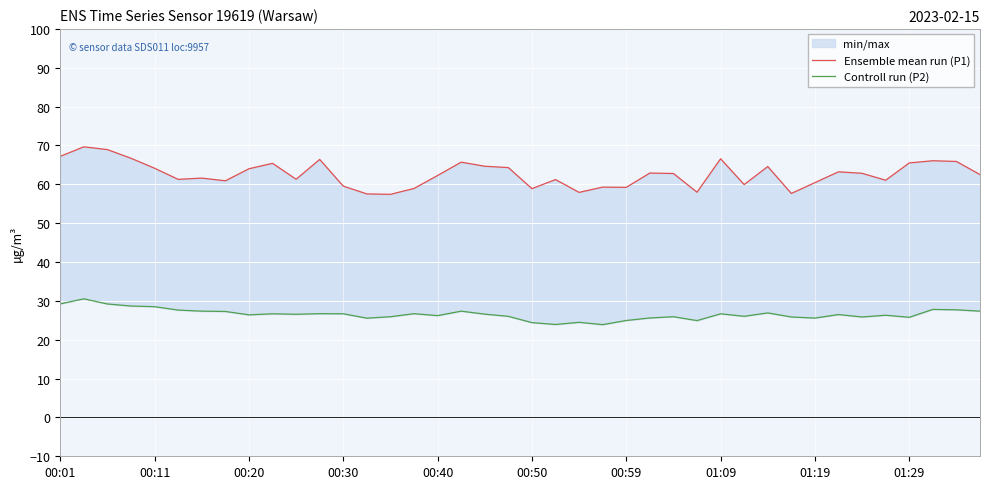

True or false: Controll run (P2) and Ensemble mean run (P1) cross at least once.

False